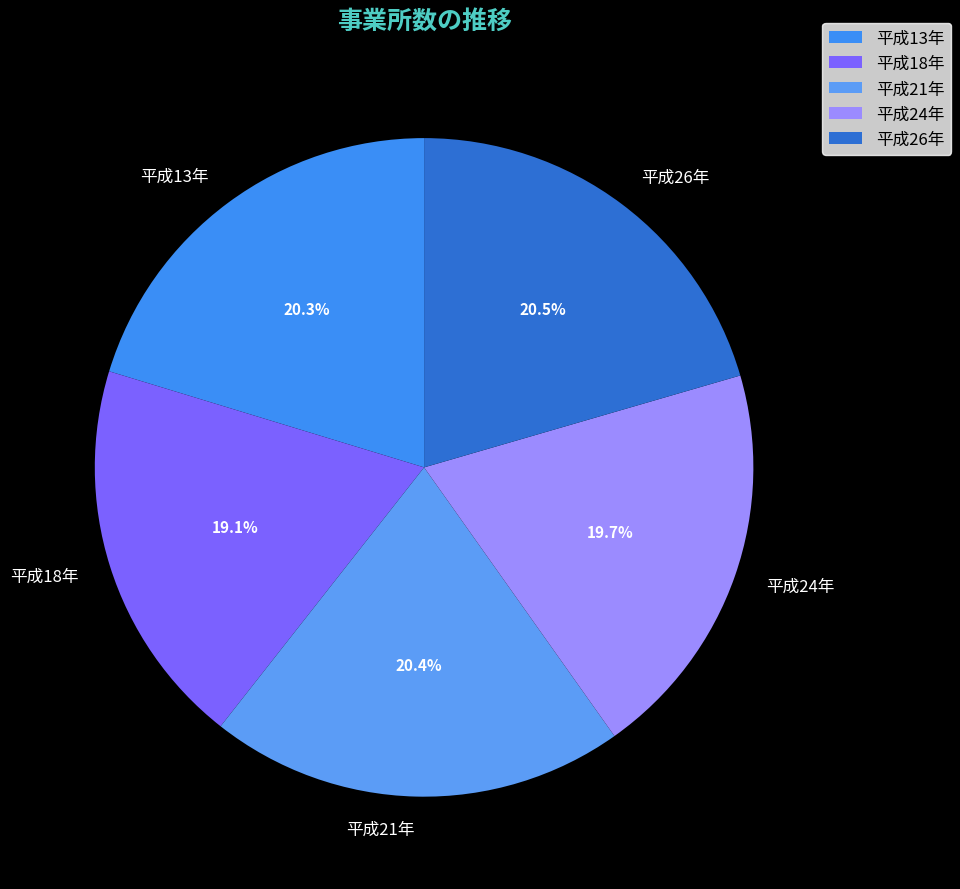

How many slices are in this pie chart?

5